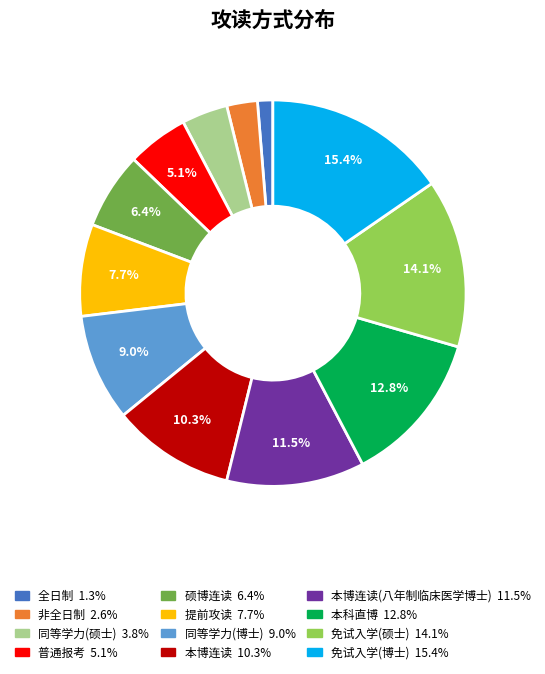

To the nearest percent, what is the average slice percentage?

8%